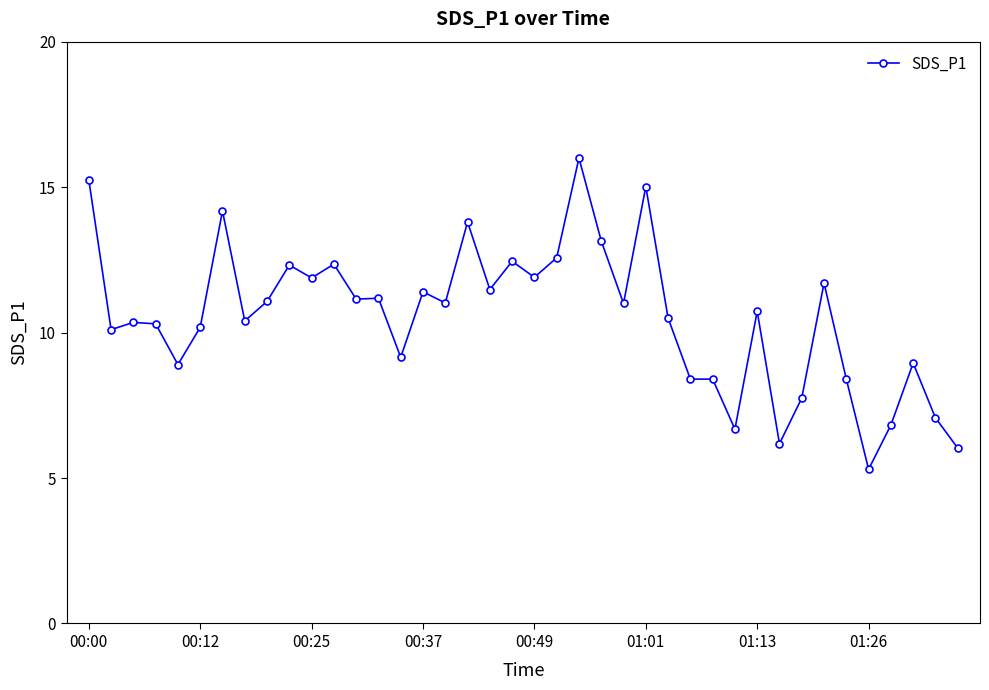

True or false: there are more than 2 points higher than both neighbors.

True